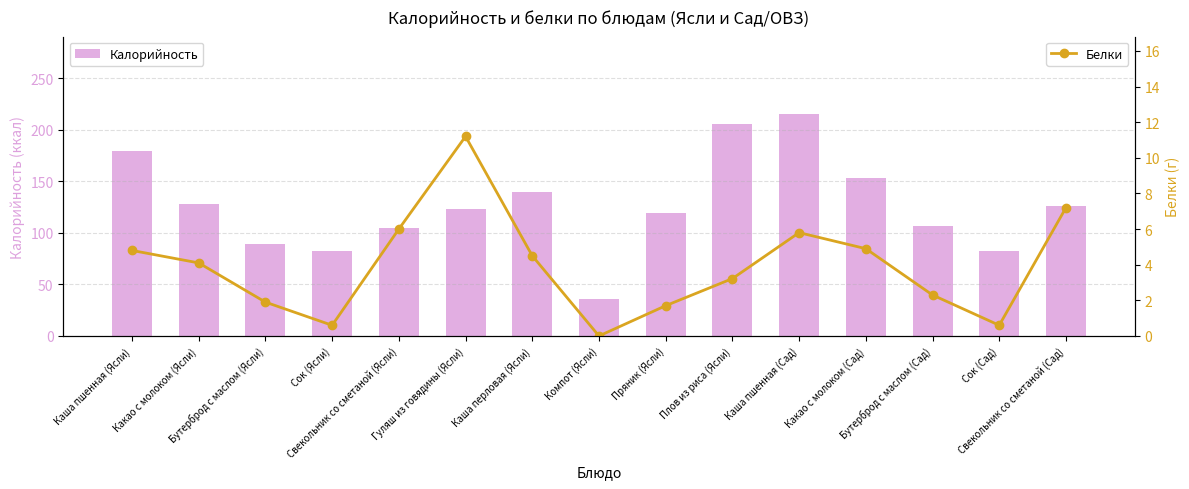

At which label is Белки closest to 5?

Какао с молоком (Сад)